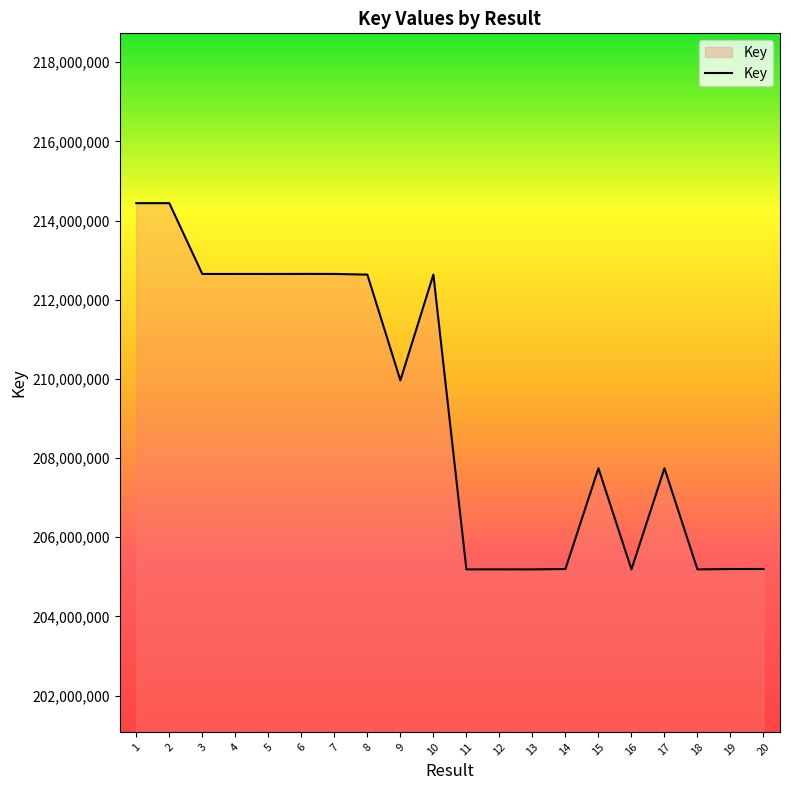

The value at 2 is 214439916. True or false?

True